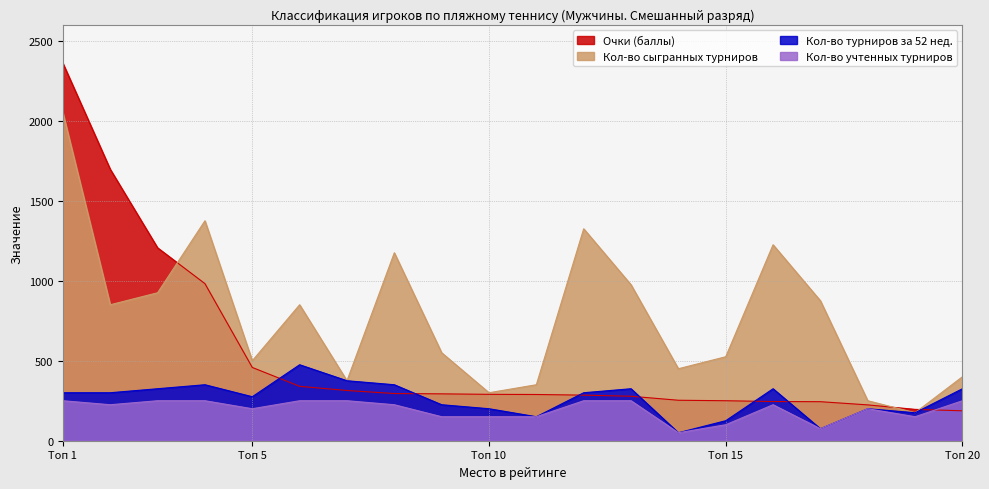

What is the greatest value displayed?

2360